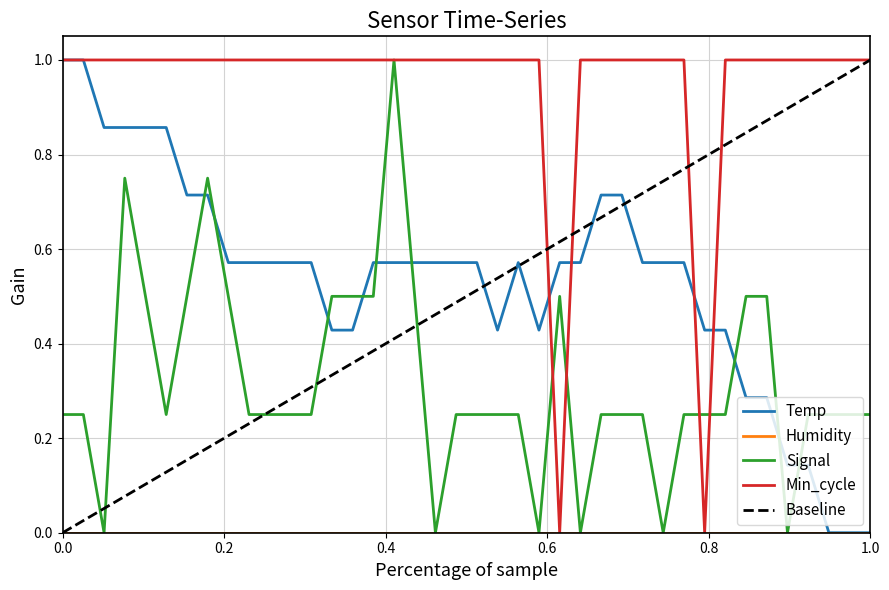

What is the total value across all series at 00:25?

1.8